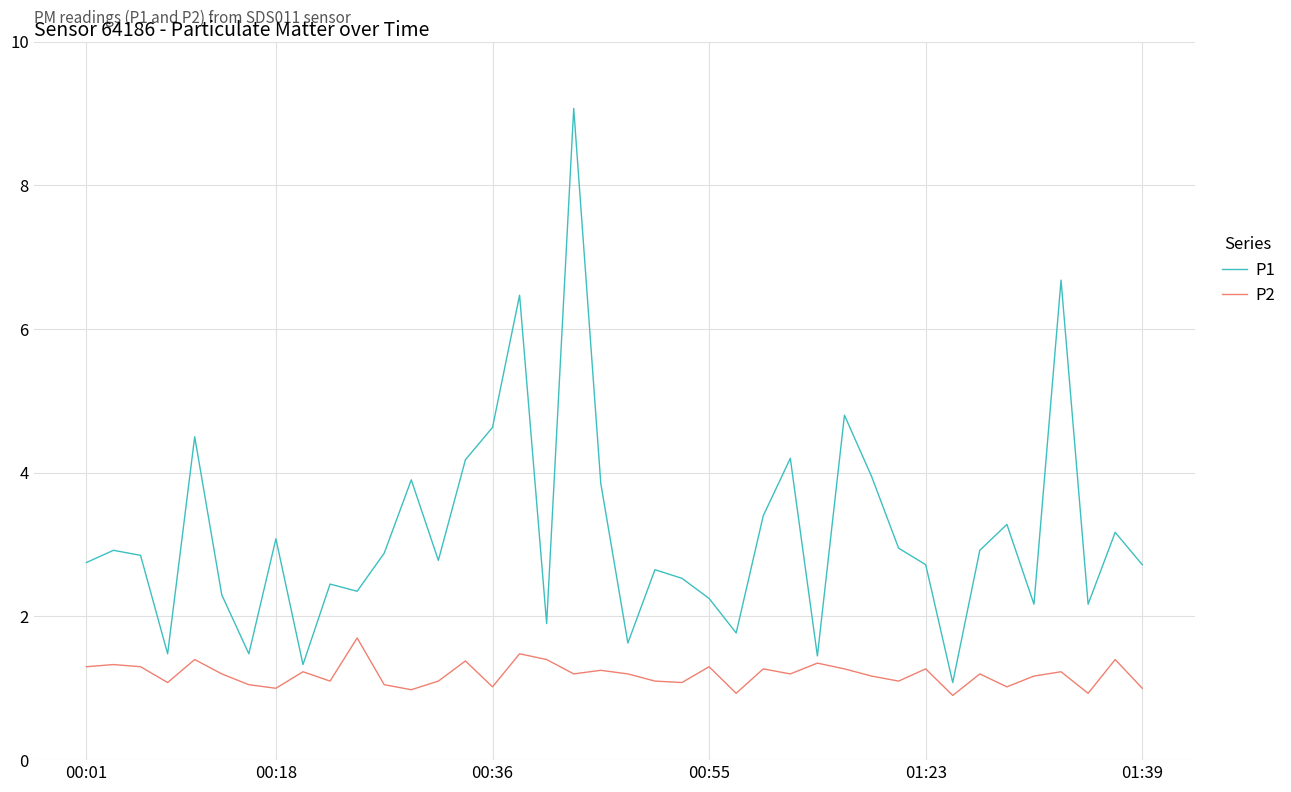

What is the lowest value of the P1 series?

1.1